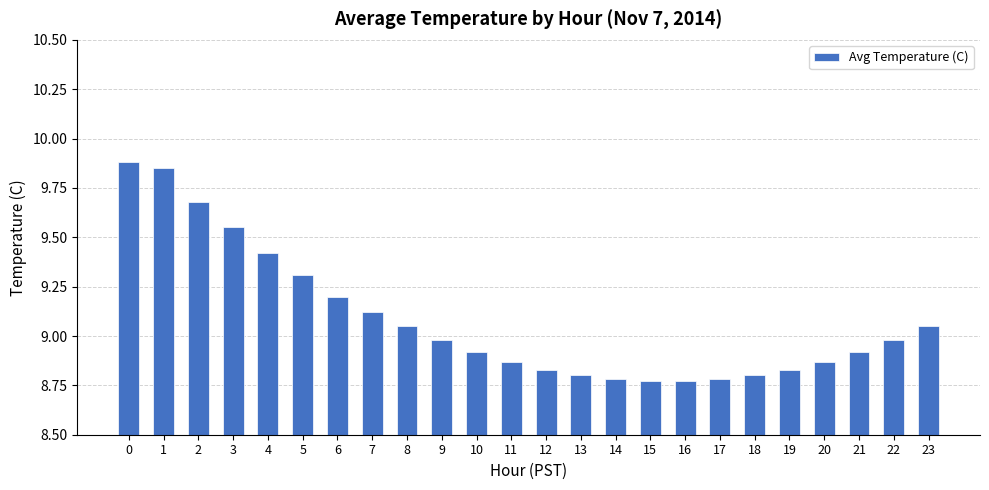

What is the change in value from 9 to 23?

+0.1